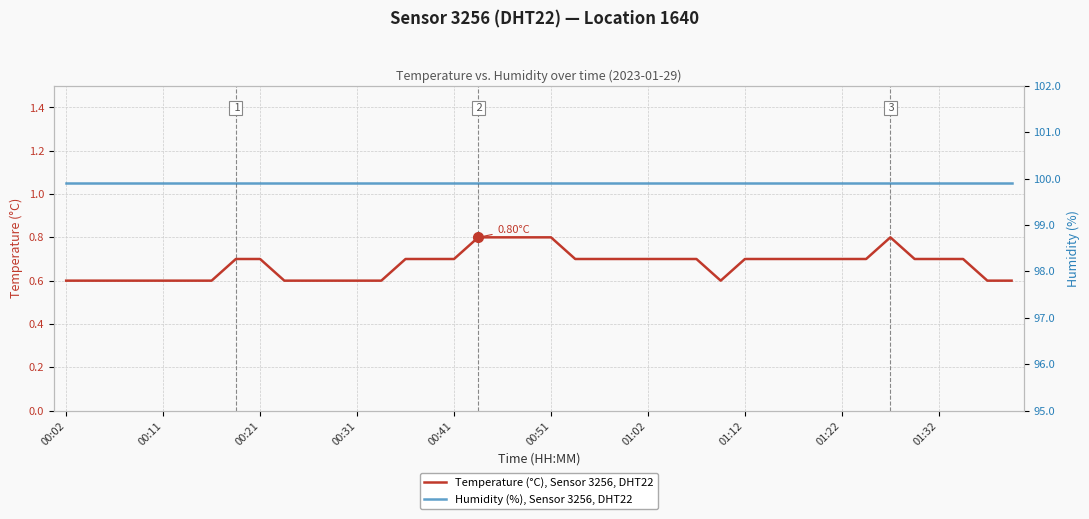

True or false: Temperature (°C), Sensor 3256, DHT22 has more than 2 interior local peaks.

False